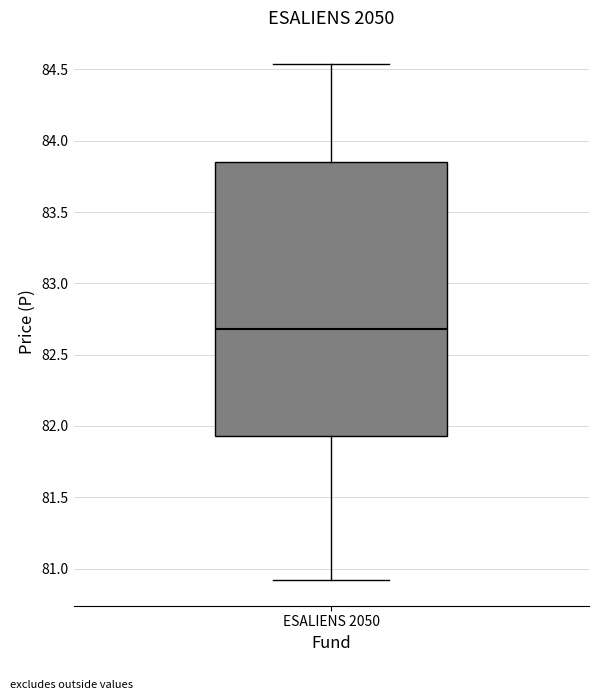

Where does the median line of the box for ESALIENS 2050 sit on the y-axis? The values are not printed on the chart, so give them approximately, as read against the axis.

82.70